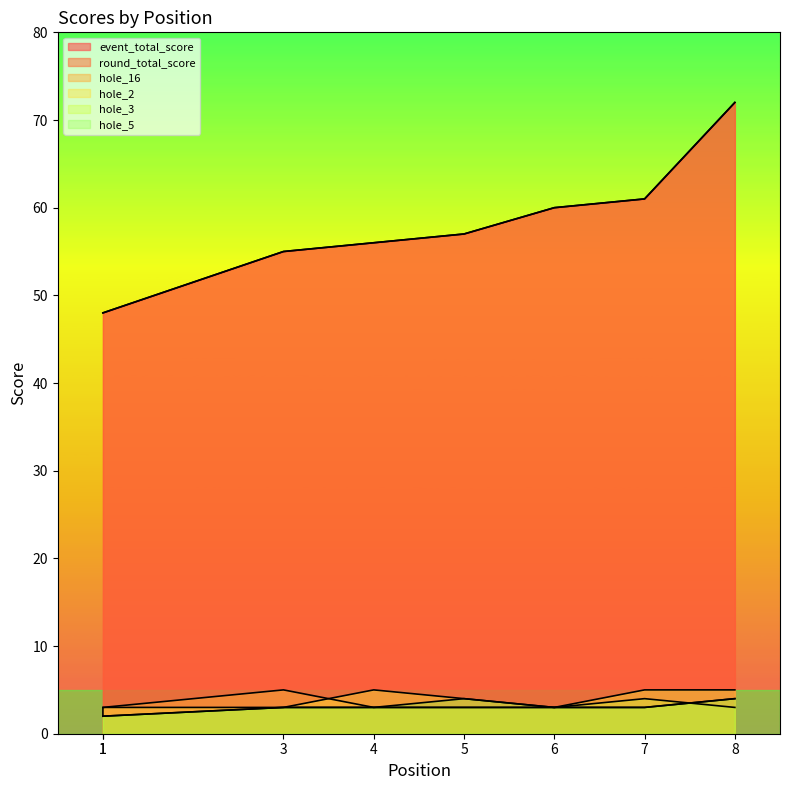

List the labels in order of hole_3 value, smallest first.

1, 1, 3, 4, 5, 6, 8, 7